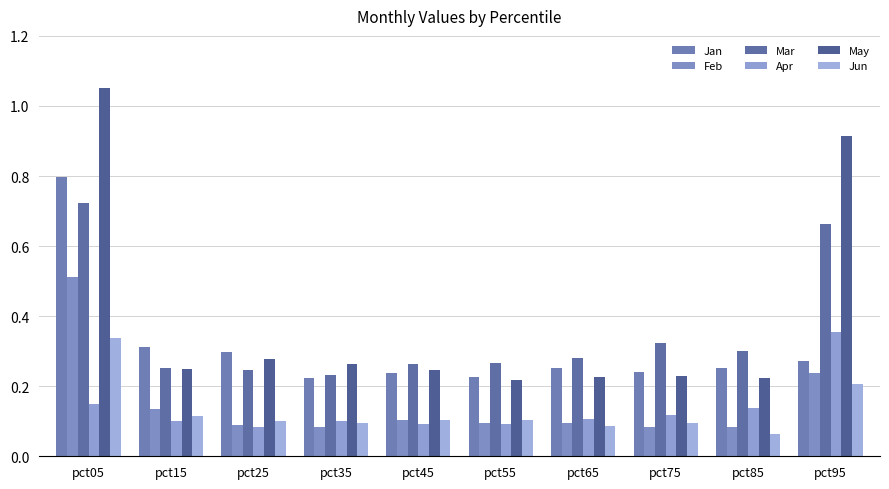

At which category is the sum across all series the highest?

pct05